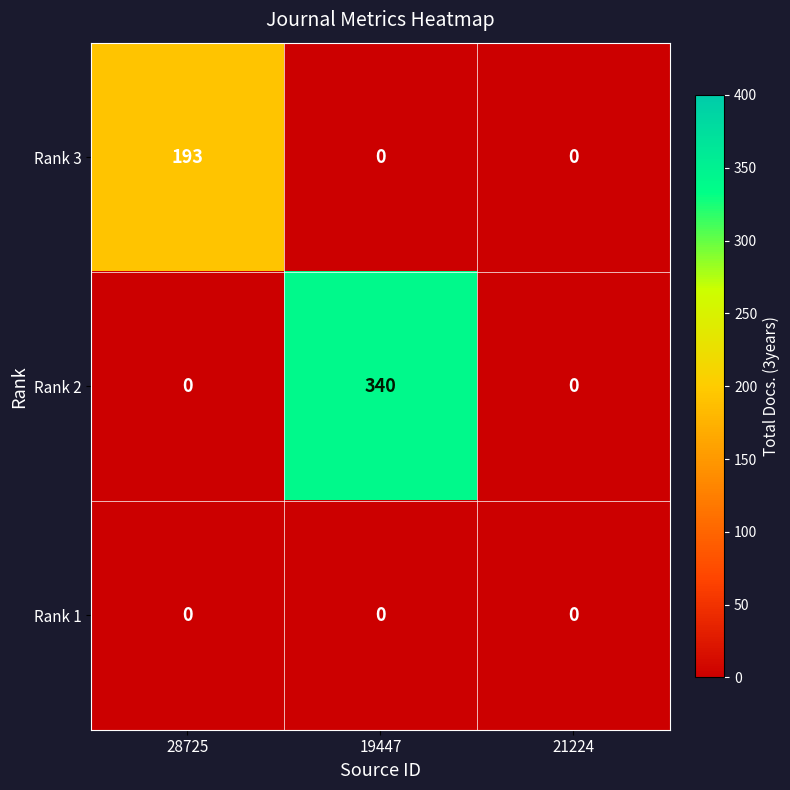

The Rank 3 series shows -83 at 19447. True or false?

False